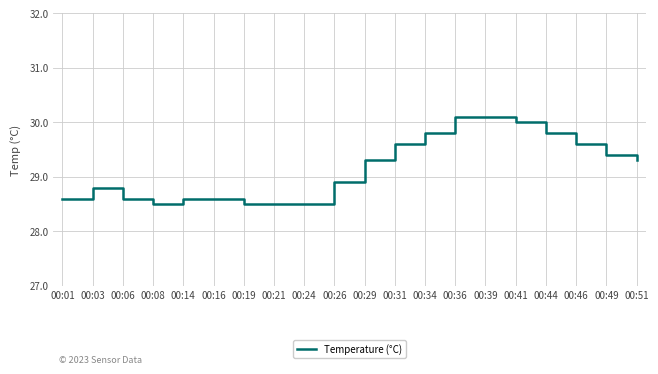

Is this an area chart (filled region under the line)?

No